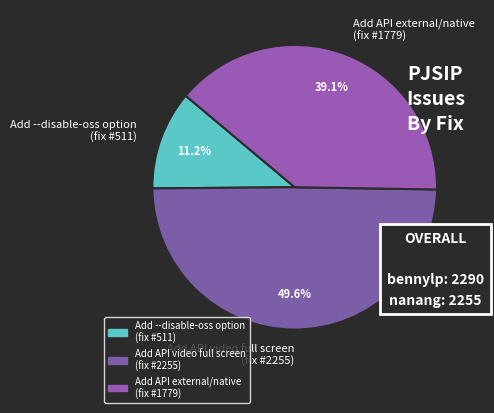

Which category has the smallest portion of the pie?

Add --disable-oss option (fix #511)